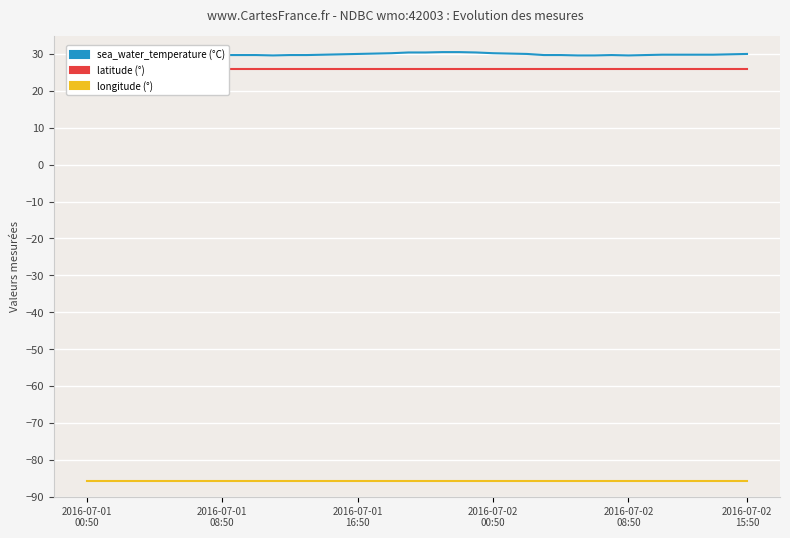

What is the average value of the longitude series?

-85.6